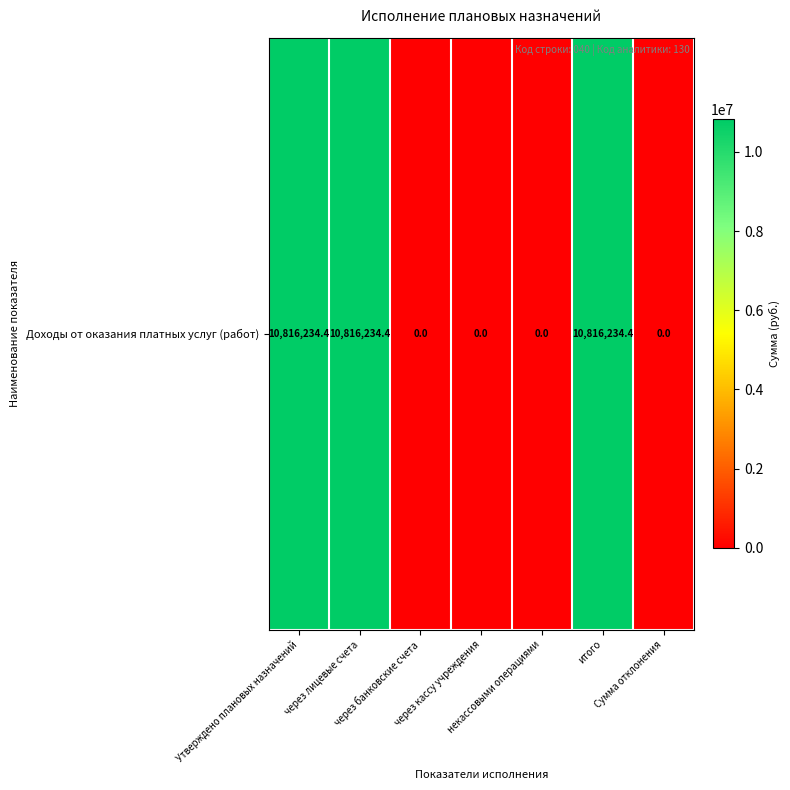

Reading left to right, extract all data points from this chart.

Утверждено плановых назначений=10816234.4	через лицевые счета=10816234.4	через банковские счета=0.0	через кассу учреждения=0.0	некассовыми операциями=0.0	итого=10816234.4	Сумма отклонения=0.0